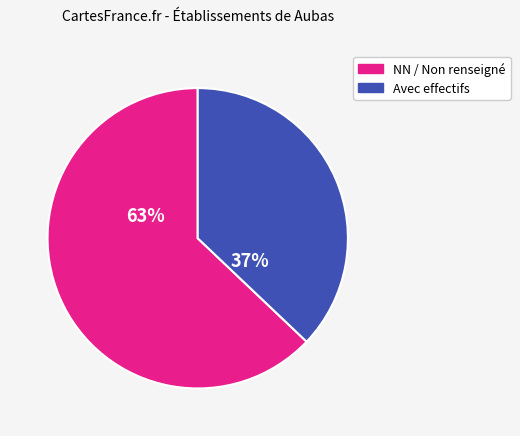

To the nearest percent, what is the average slice percentage?

50%